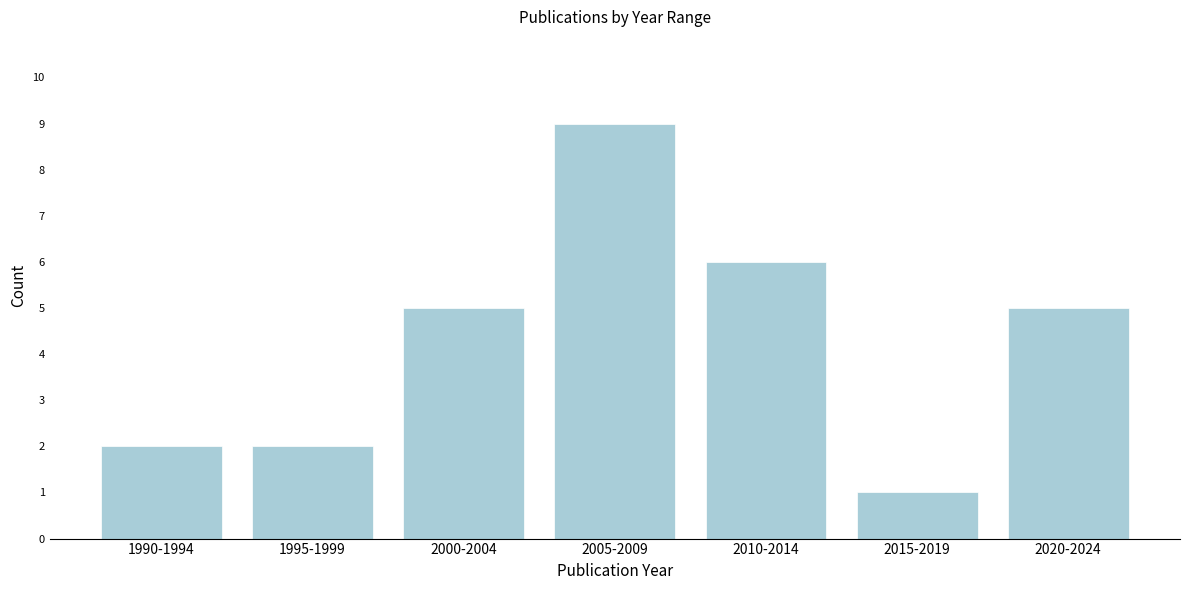

Reading right to left, transcribe all the data shown in this chart.

5	1	6	9	5	2	2